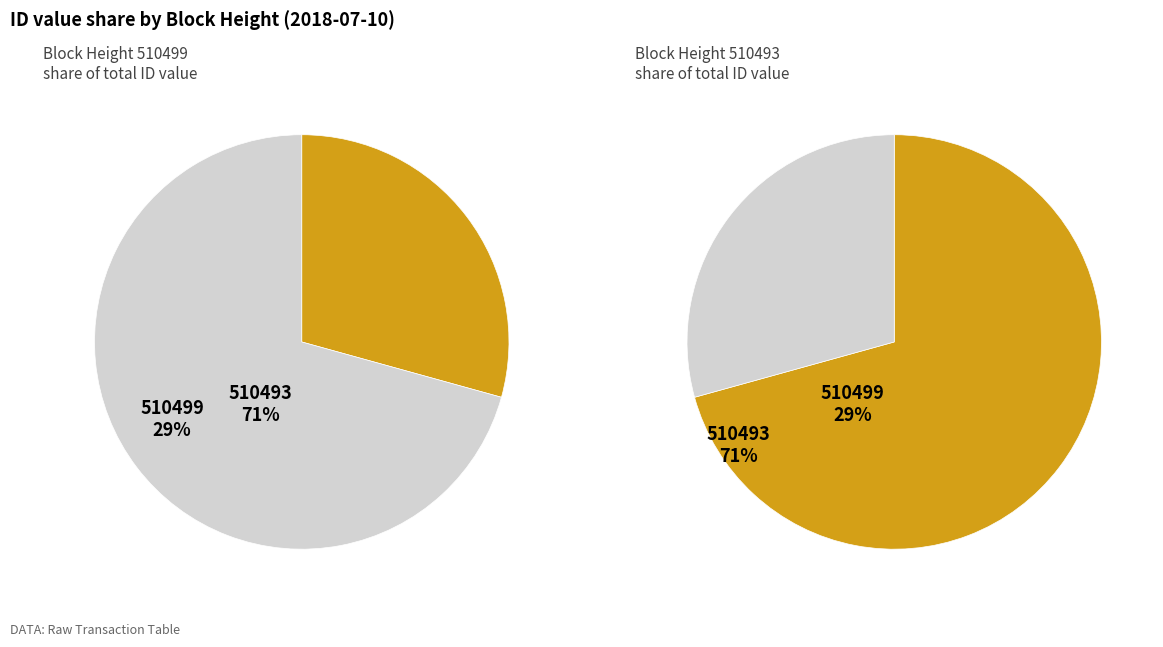

How many segments does this pie chart have?

2